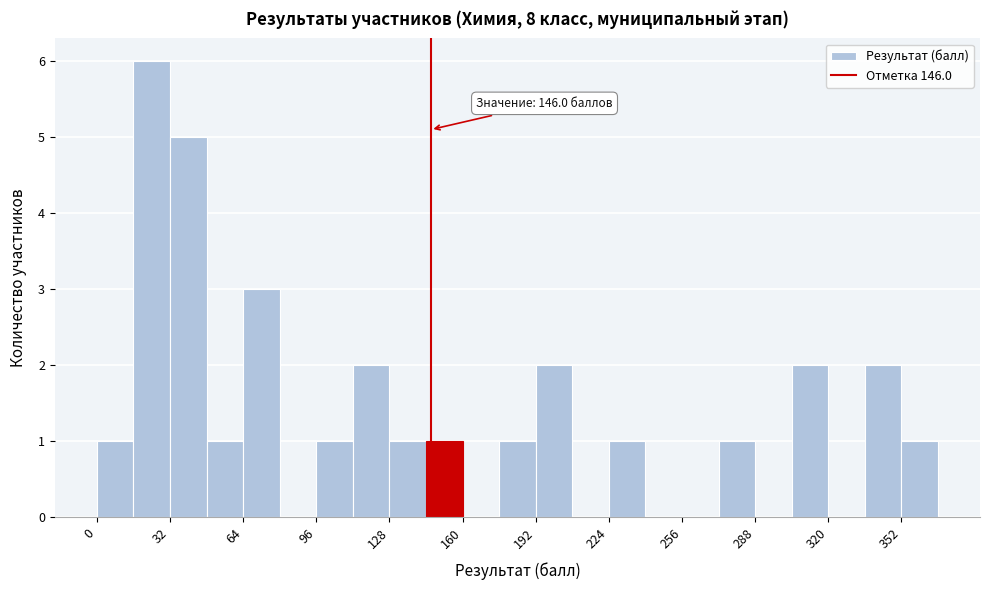

Around what value on the x-axis is the tallest bar? Give the approximate position of its centre, as read against the axis.

25